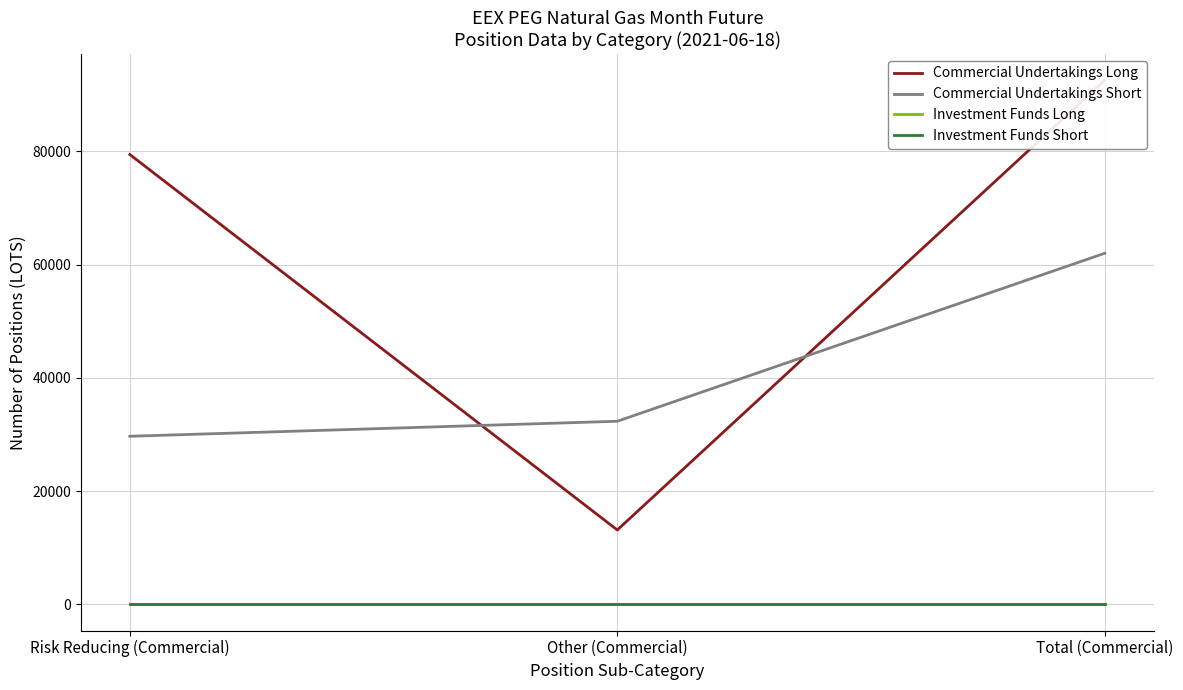

What is the label of the 2nd point from the right?

Other (Commercial)